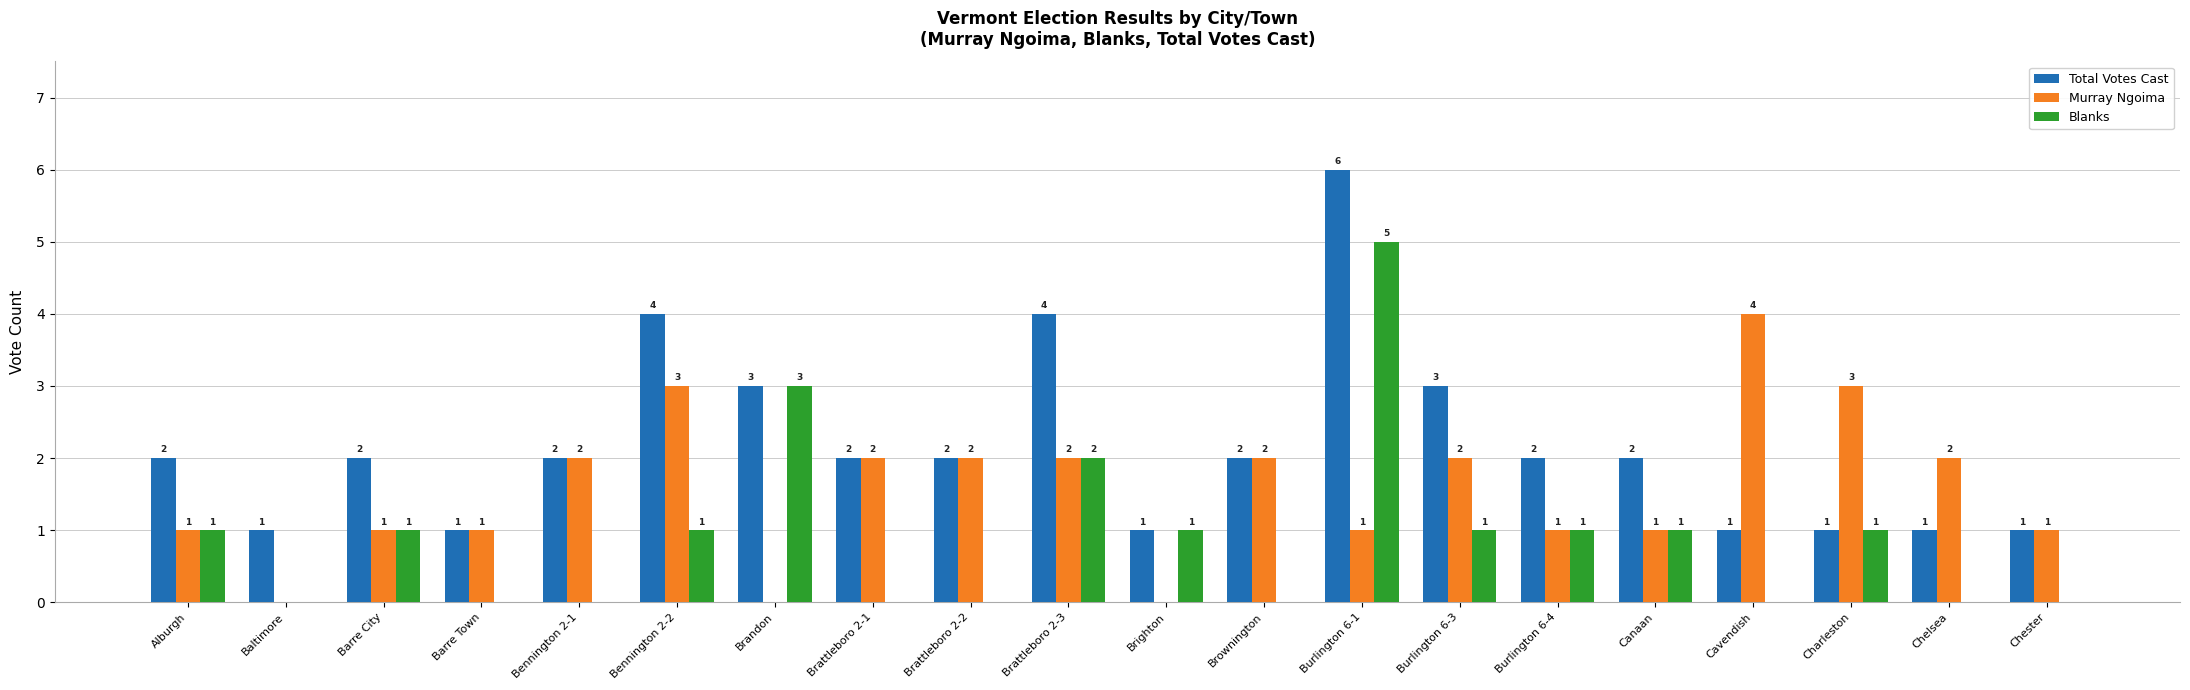

What are all the series names shown in the legend?

Total Votes Cast, Murray Ngoima, Blanks